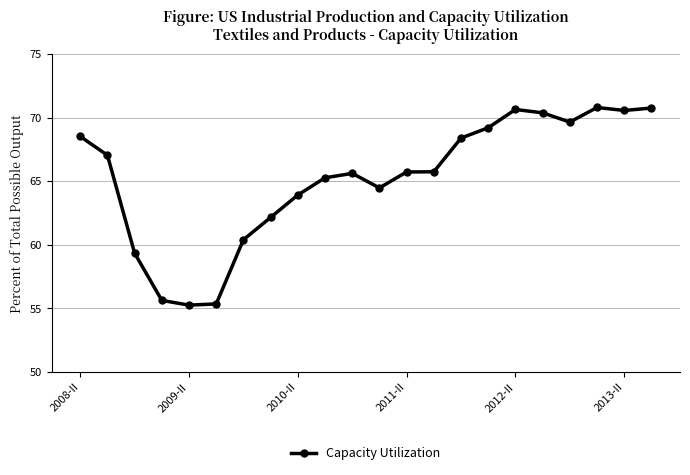

What is the average value?

65.2